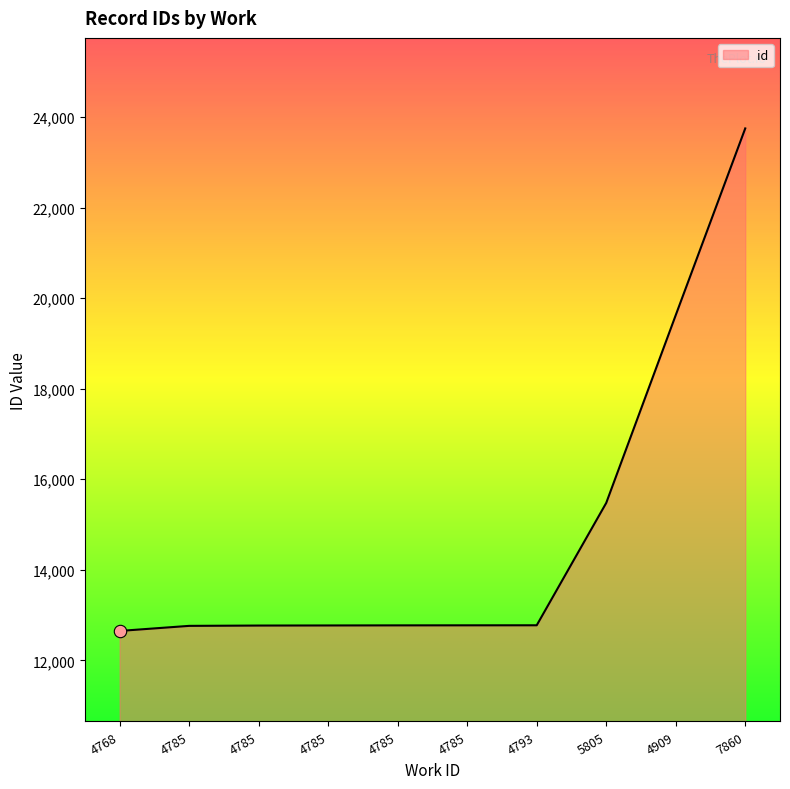

What is the change in value from 4785 to 5805?

+2704